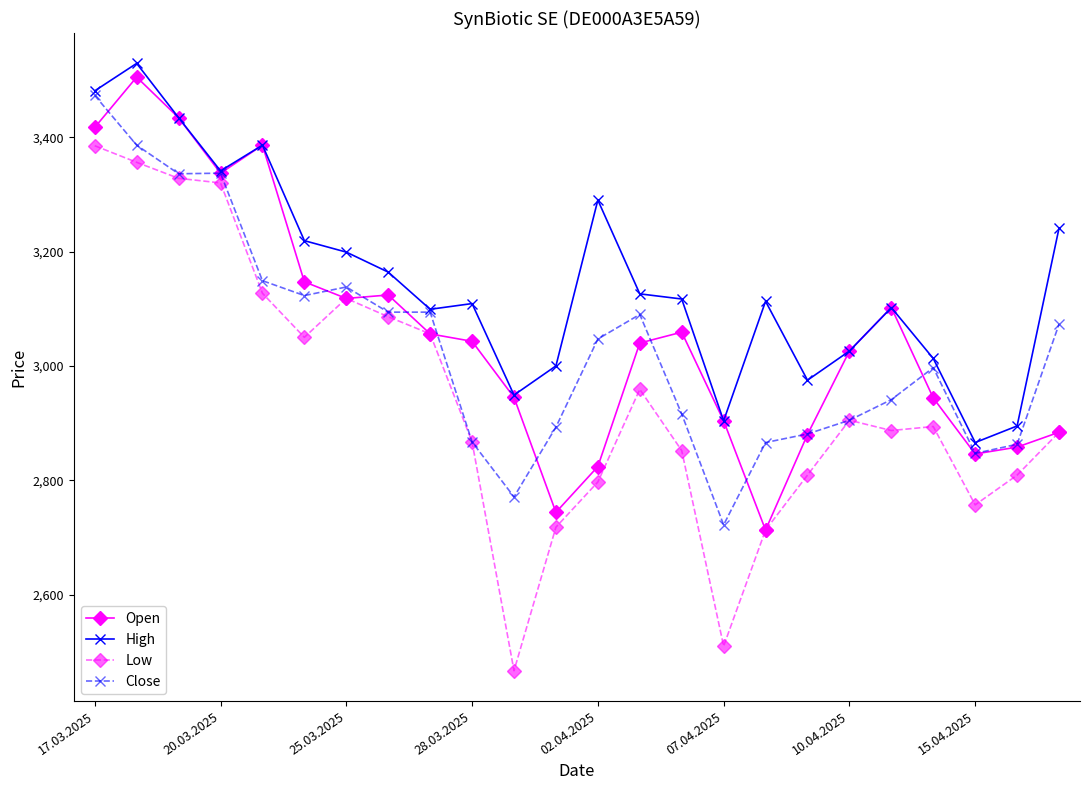

Which series has the largest total across all categories?

High